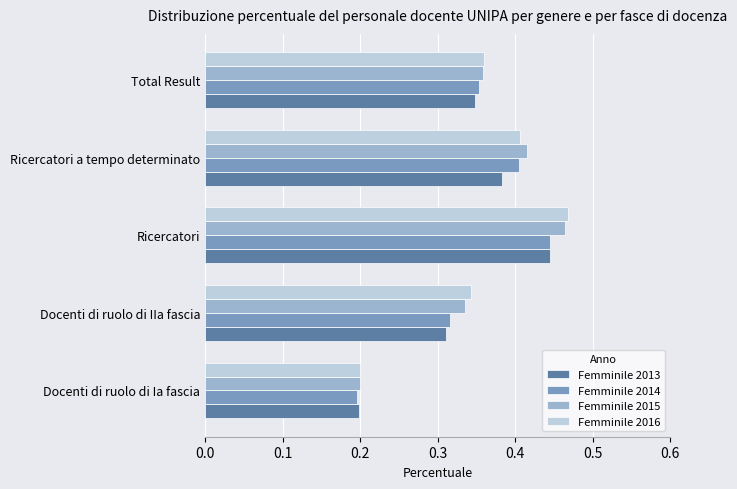

At which label is Femminile 2016 closest to 0?

Docenti di ruolo di Ia fascia